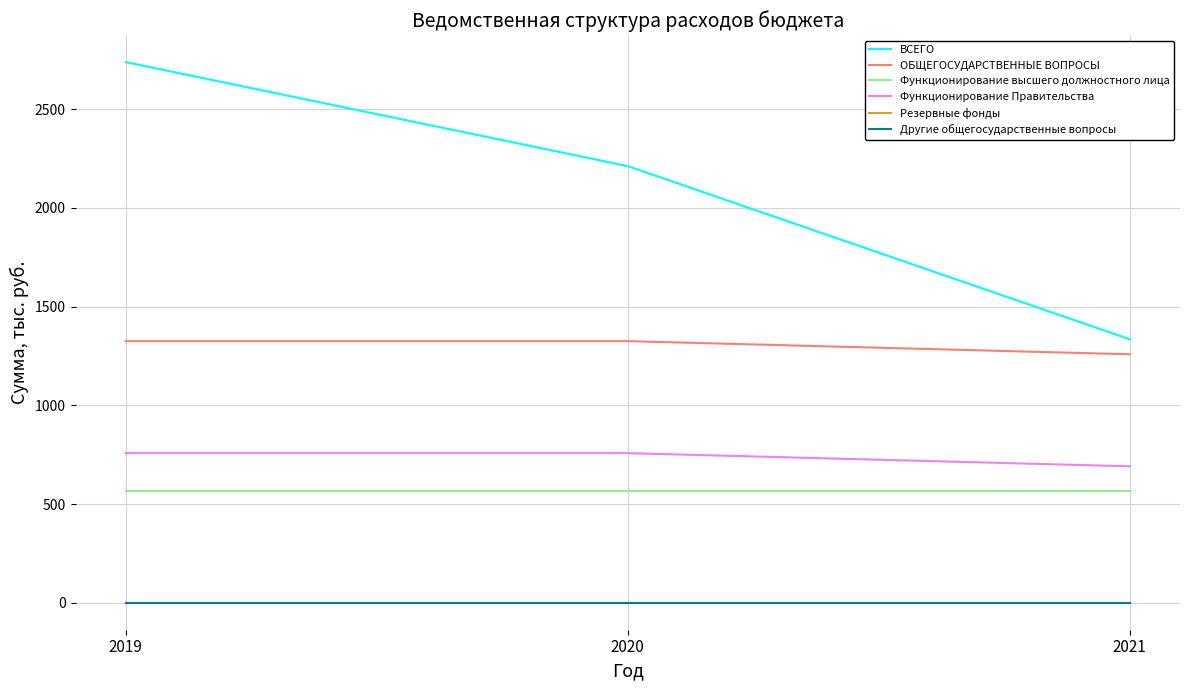

What is the maximum value shown in the chart?

2739.0